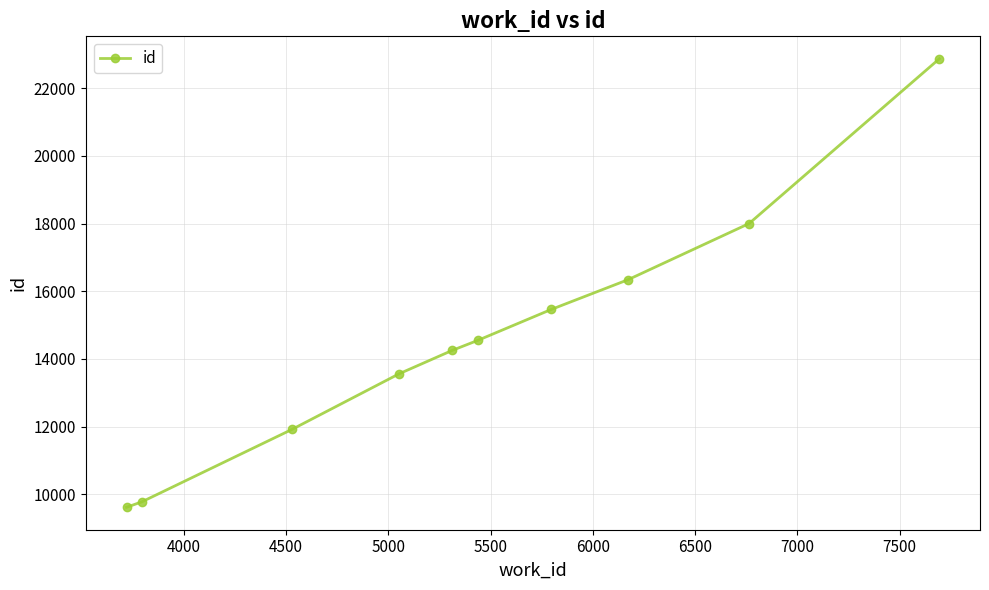

How many values are below 14549?

5